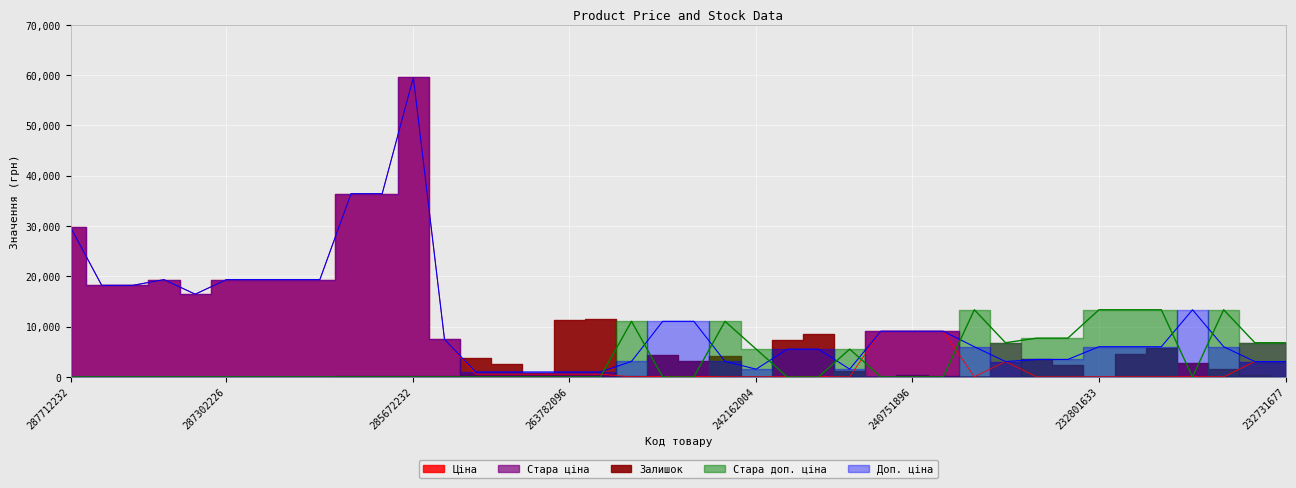

True or false: Ціна and Доп. ціна intersect in this chart.

False